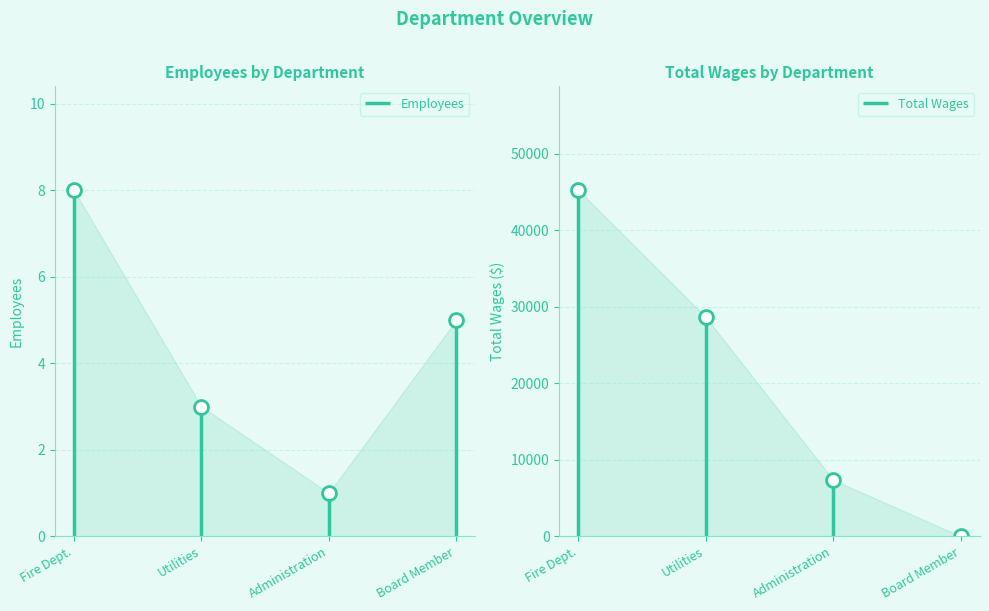

What are all the series names shown in the legend?

Employees, Total Wages